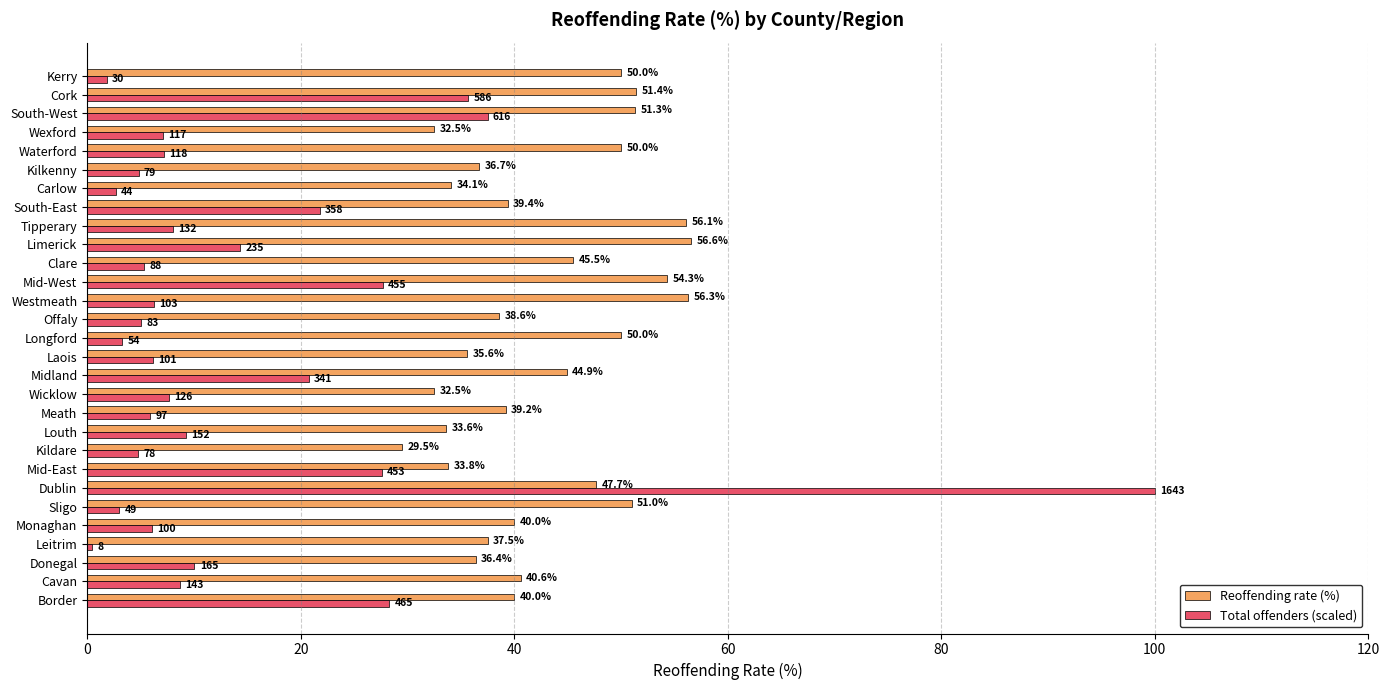

Between Donegal and Kilkenny, which series saw the biggest shift?

Total offenders (scaled)